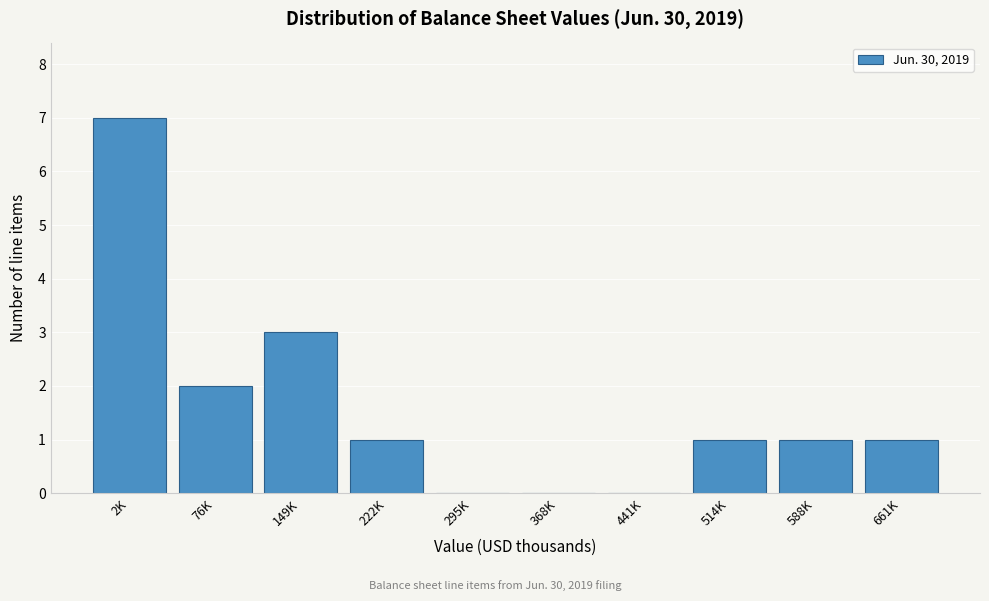

Reading right to left, extract all data points from this chart.

661K=1	588K=1	514K=1	441K=0	368K=0	295K=0	222K=1	149K=3	76K=2	2K=7